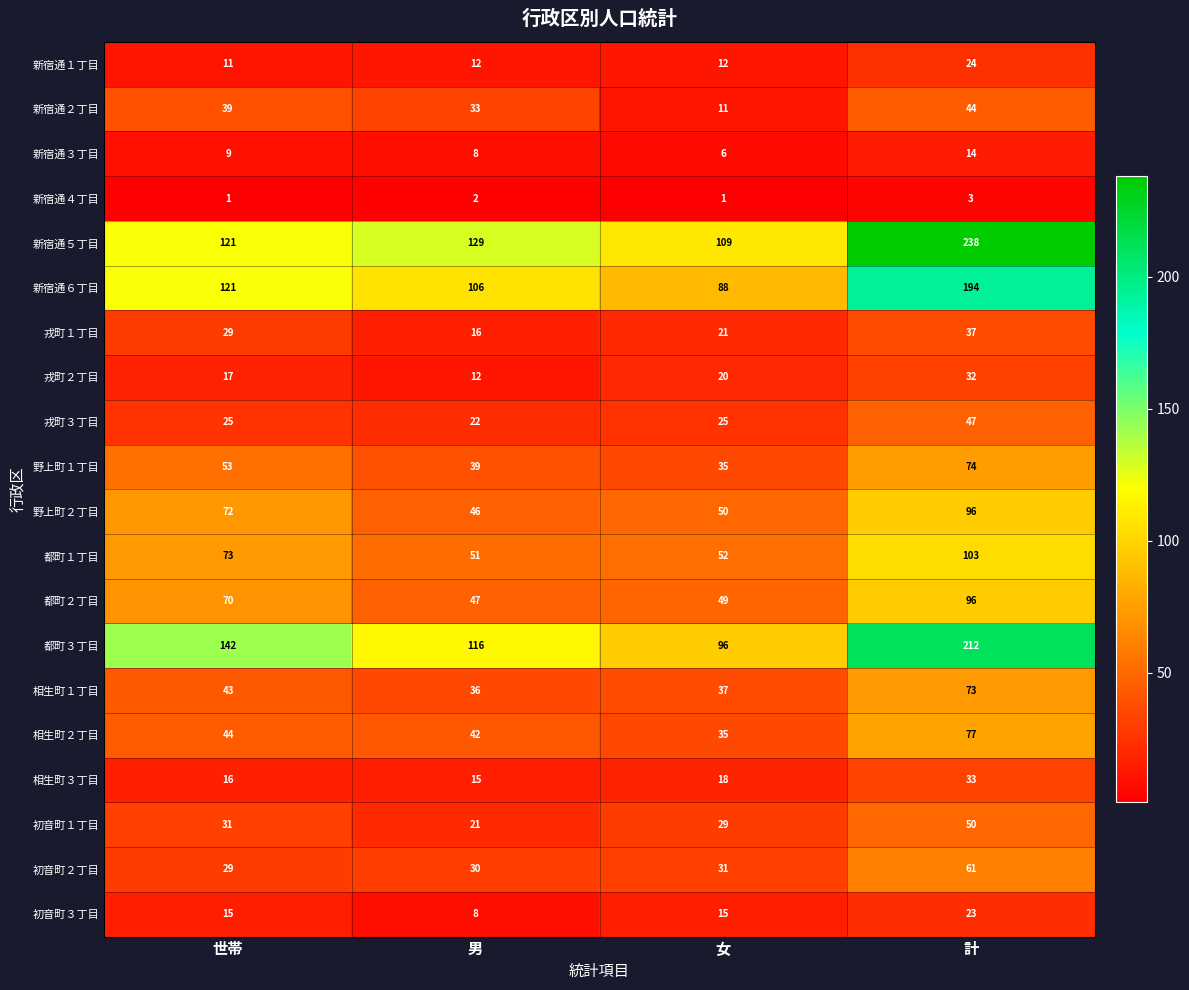

Between 女 and 計, which series saw the biggest shift?

新宿通５丁目